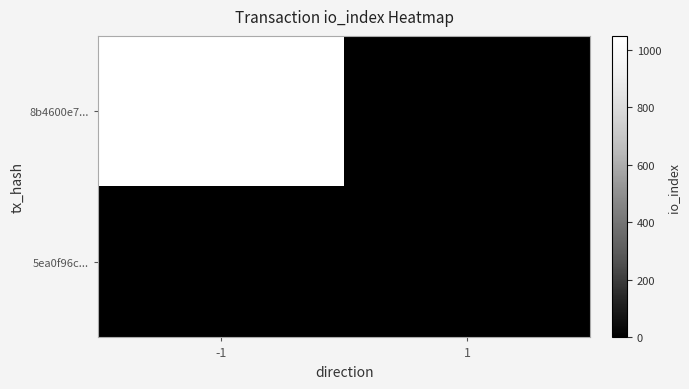

Reading left to right, list all the values displayed in this chart.

8b4600e7...: 1048	0
5ea0f96c...: 0	0